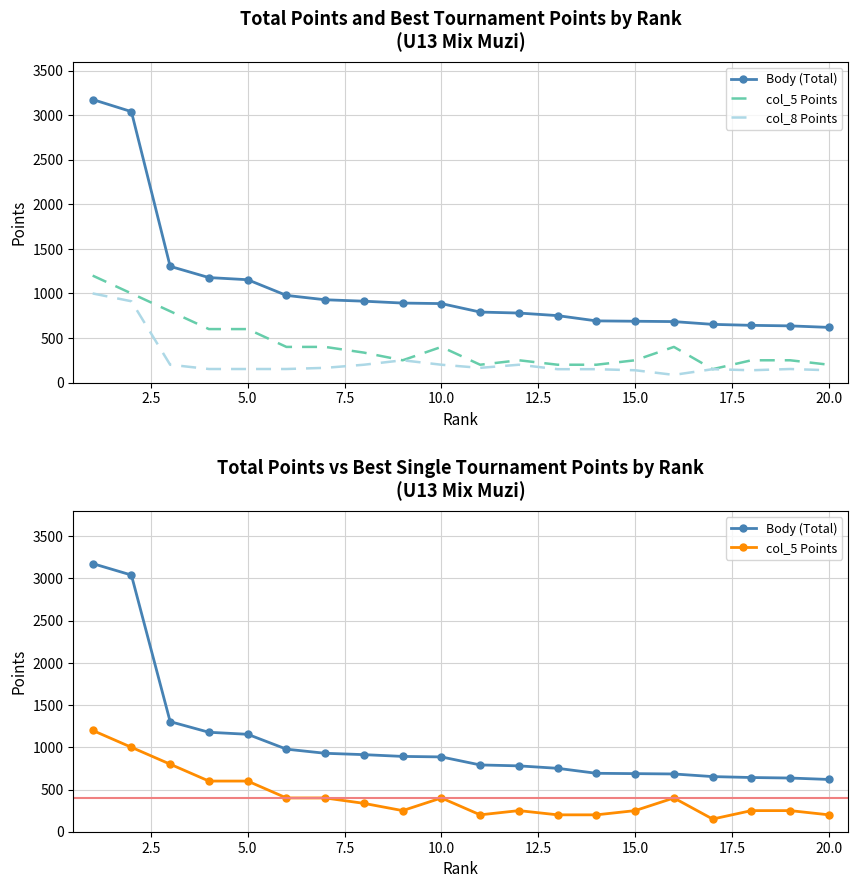

Does the chart have visible grid lines?

Yes